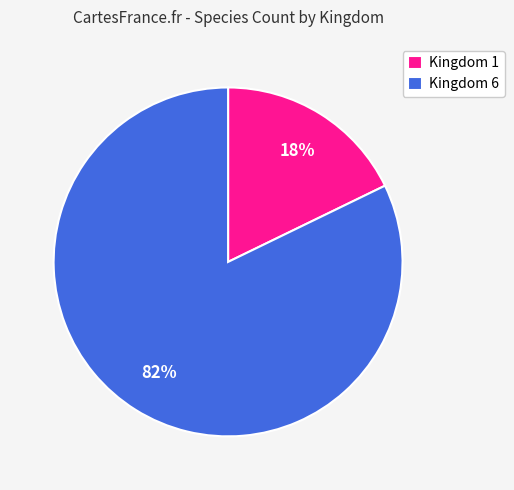

Rank the categories by value from lowest to highest.

Kingdom 1, Kingdom 6